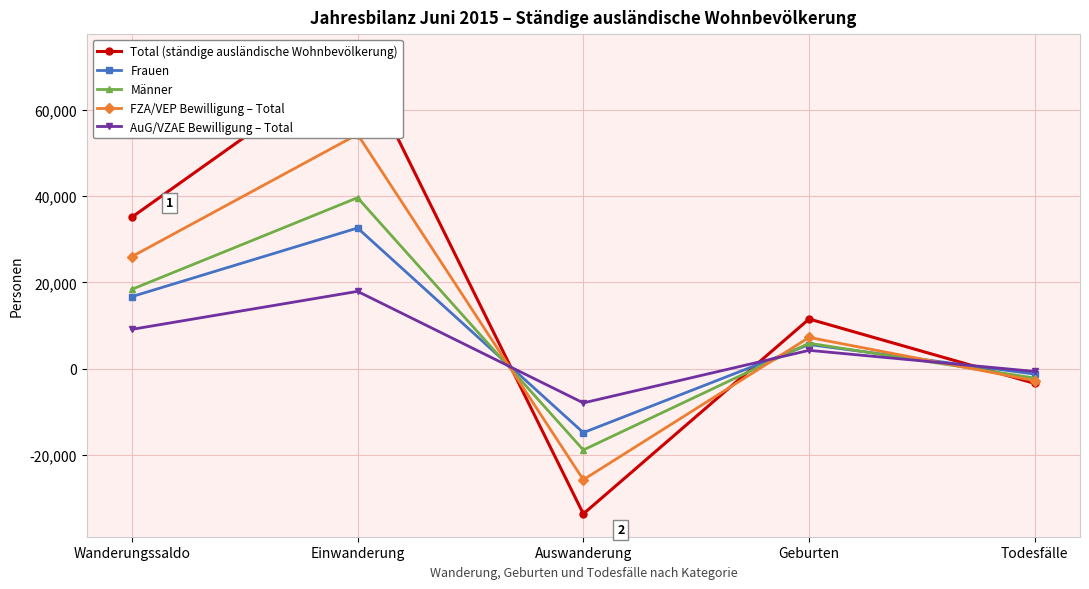

Where is the first local maximum for Frauen?

Einwanderung